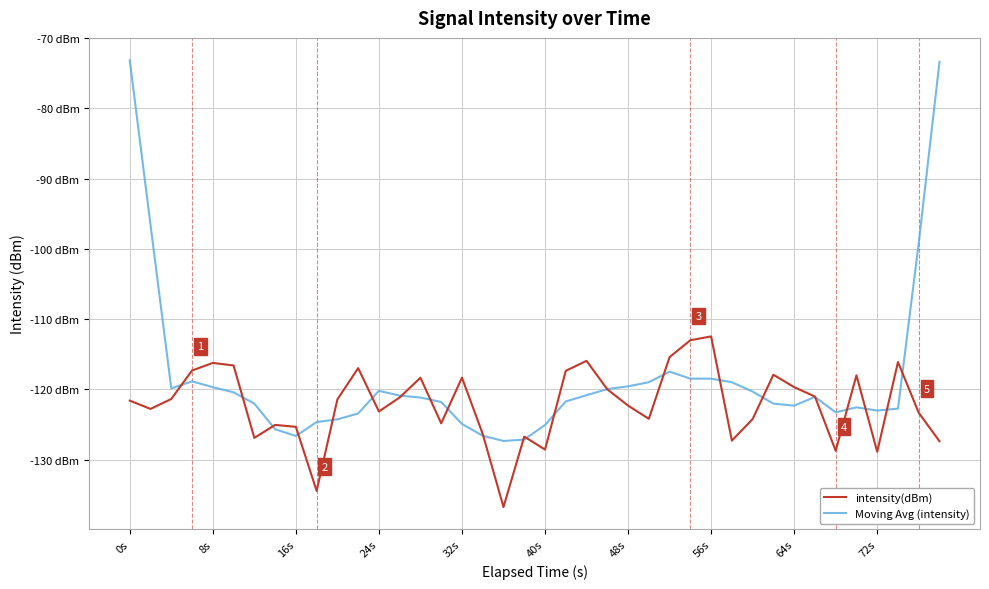

What are all the series names shown in the legend?

intensity(dBm), Moving Avg (intensity)